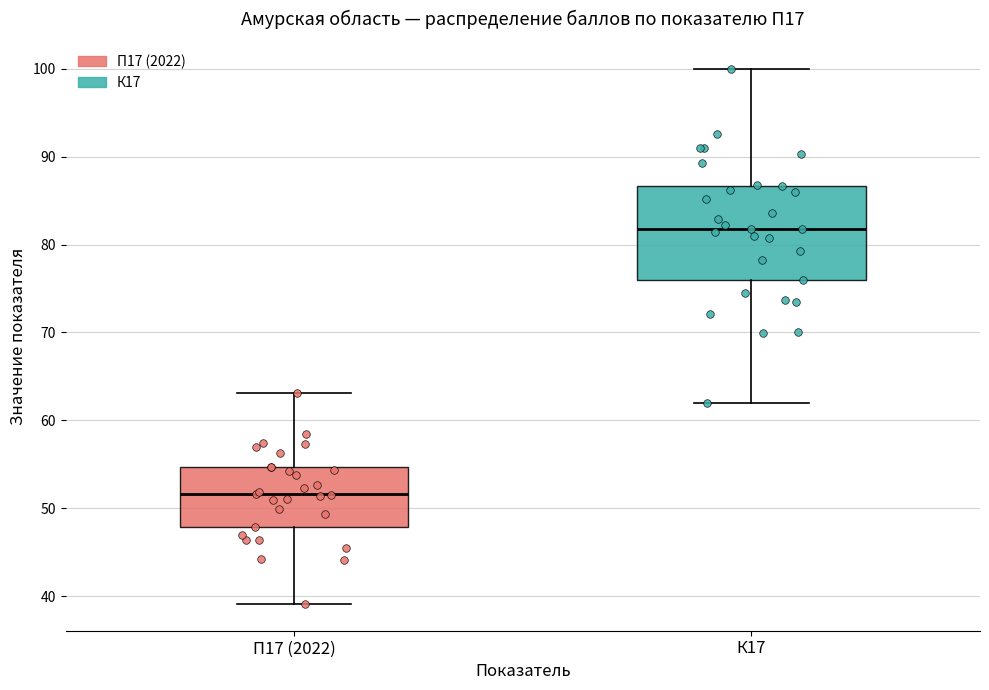

Which box's median line is the lowest?

П17 (2022)